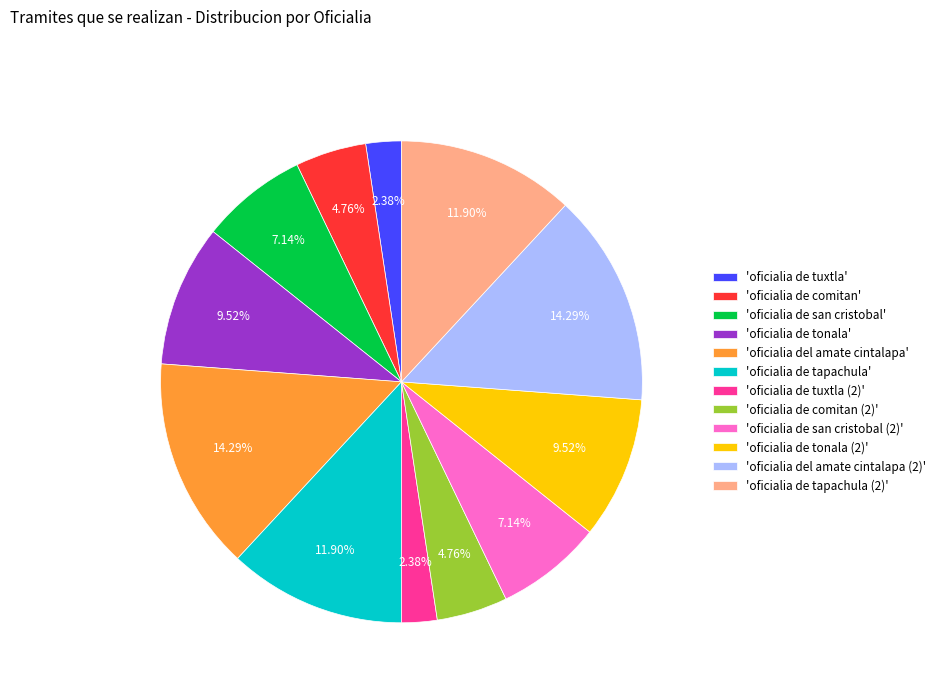

What is the ratio of the value at 'oficialia de tonala' to the value at 'oficialia del amate cintalapa (2)'?

0.7